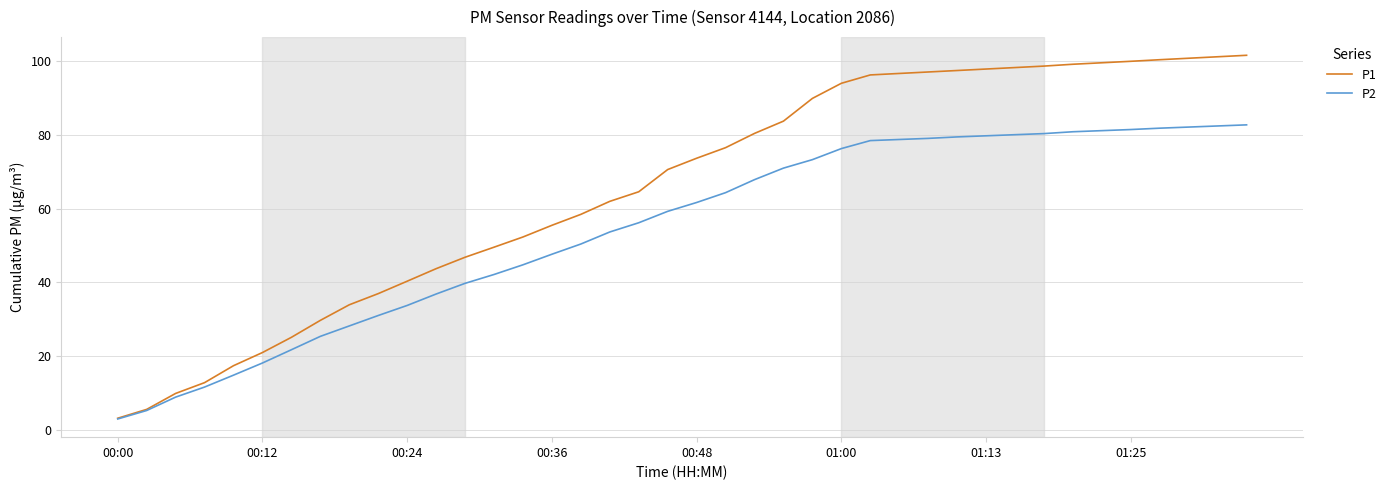

What is the smallest value displayed?

2.9